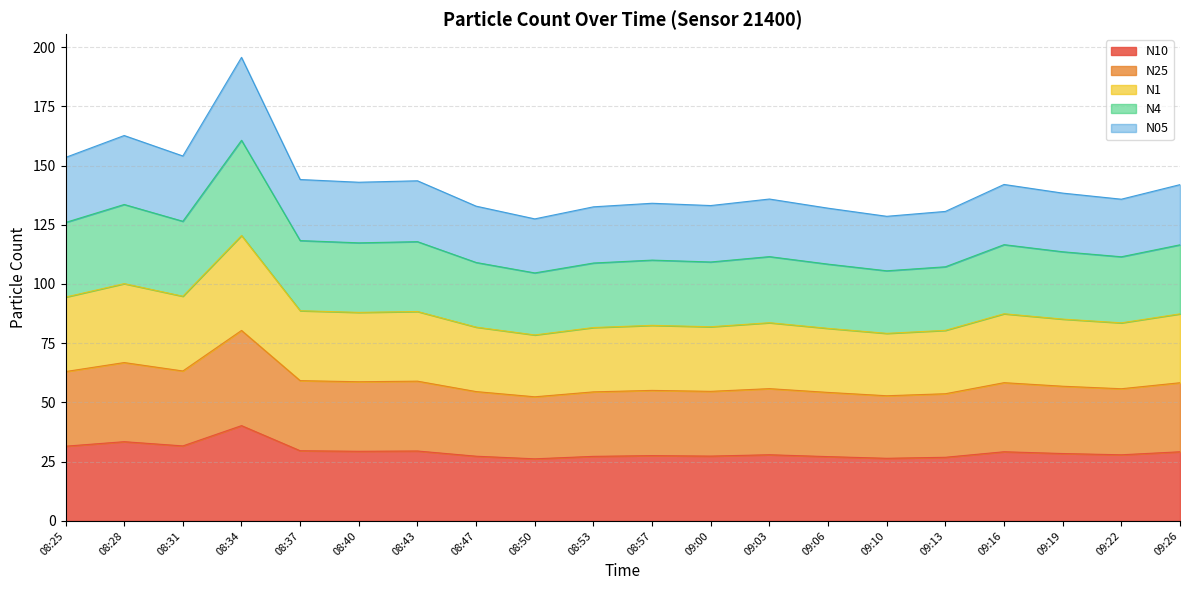

What is the spread (max minus min) of values at 09:22?

107.9